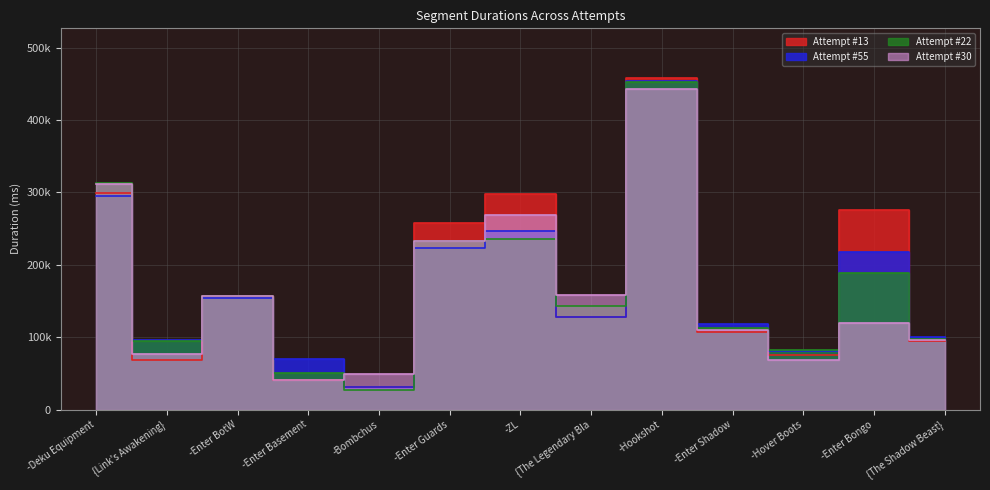

How many times do Attempt #55 and Attempt #22 cross each other?

9